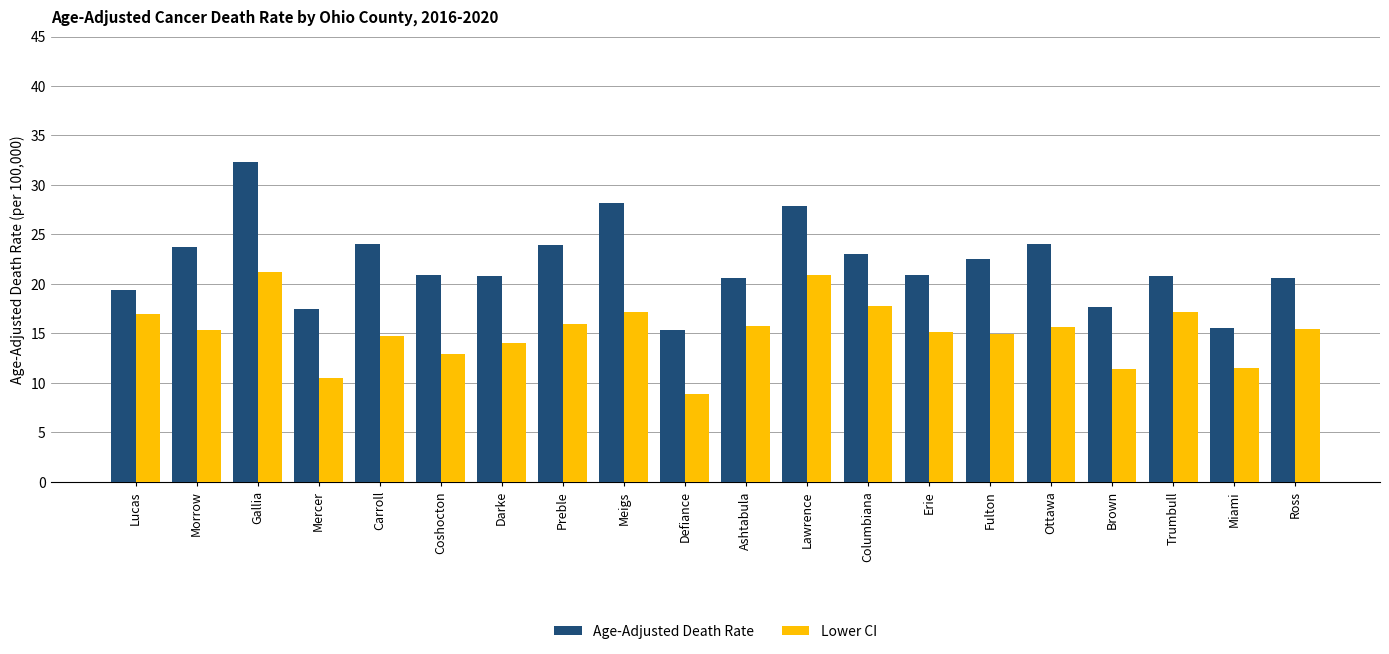

How many data points in Age-Adjusted Death Rate are above 20?

15